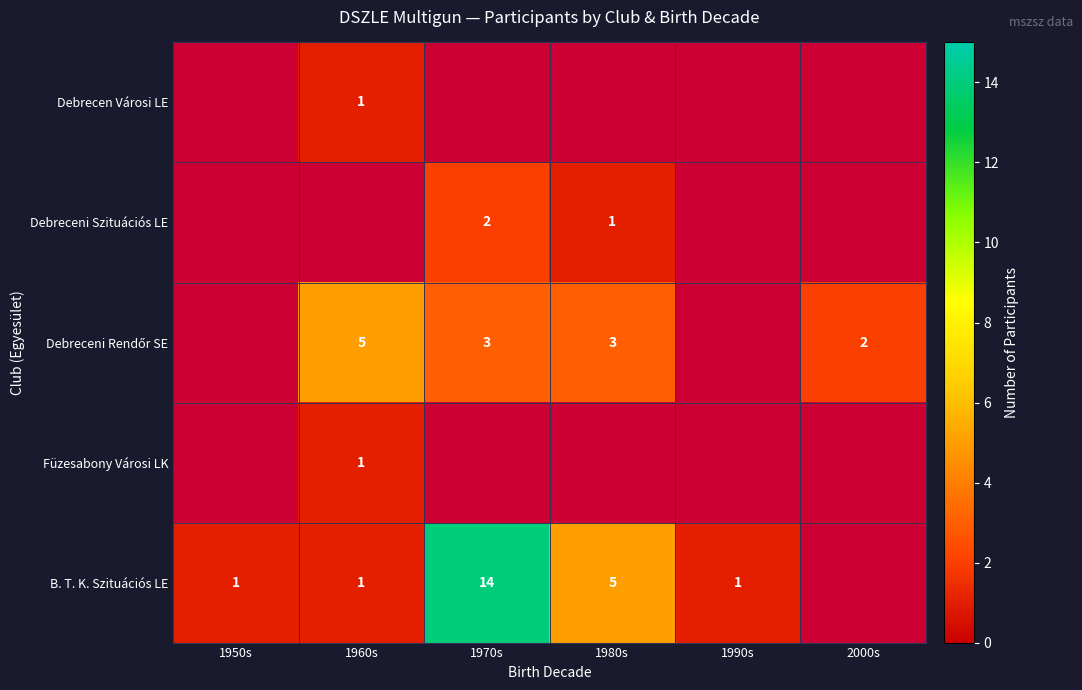

What is the sum of the B. T. K. Szituációs LE values at 1970s and 1950s?

15